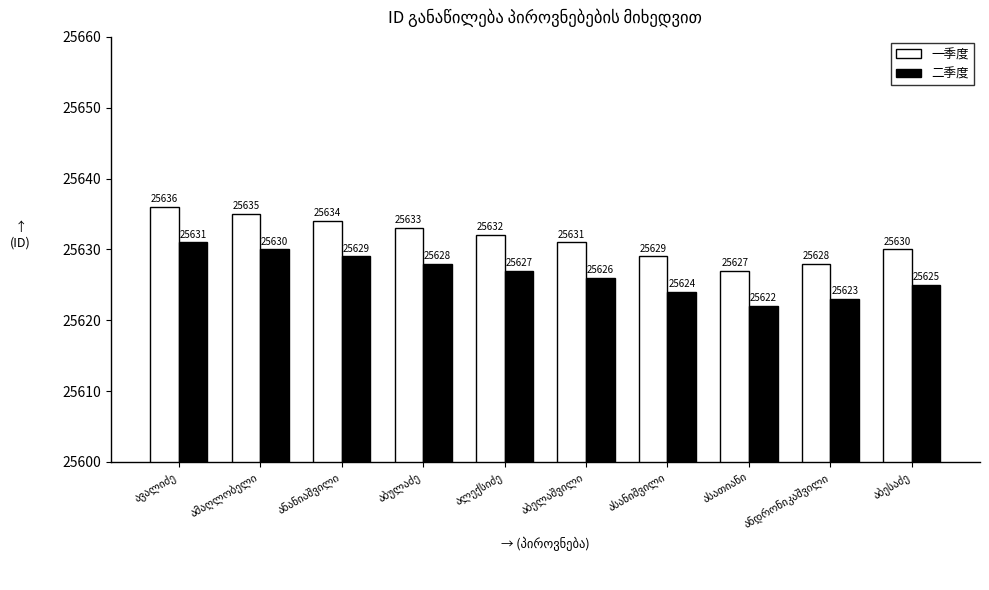

Rank the series by their maximum value, from lowest to highest.

二季度, 一季度